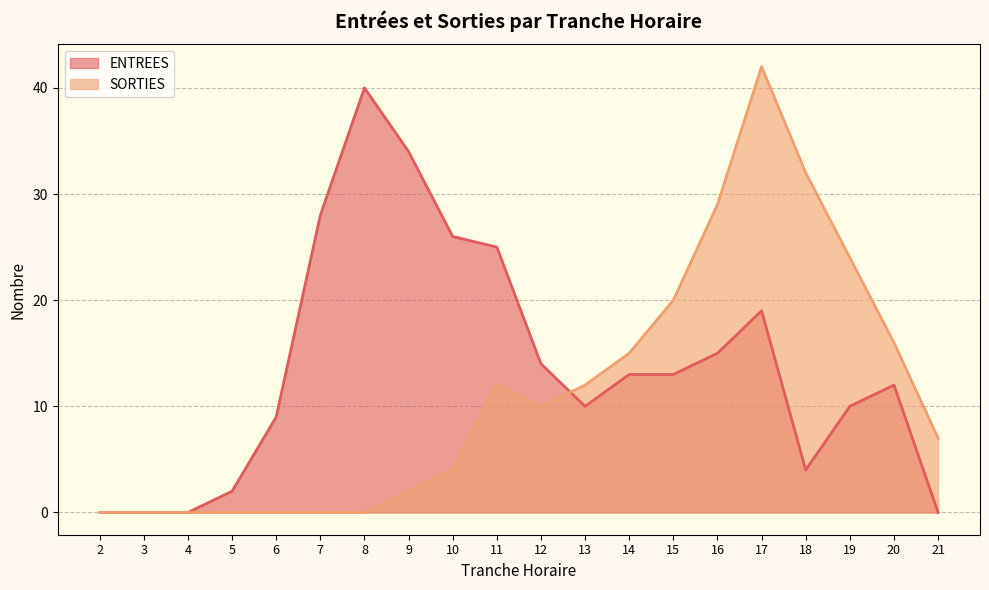

What is the highest value of the SORTIES series?

42